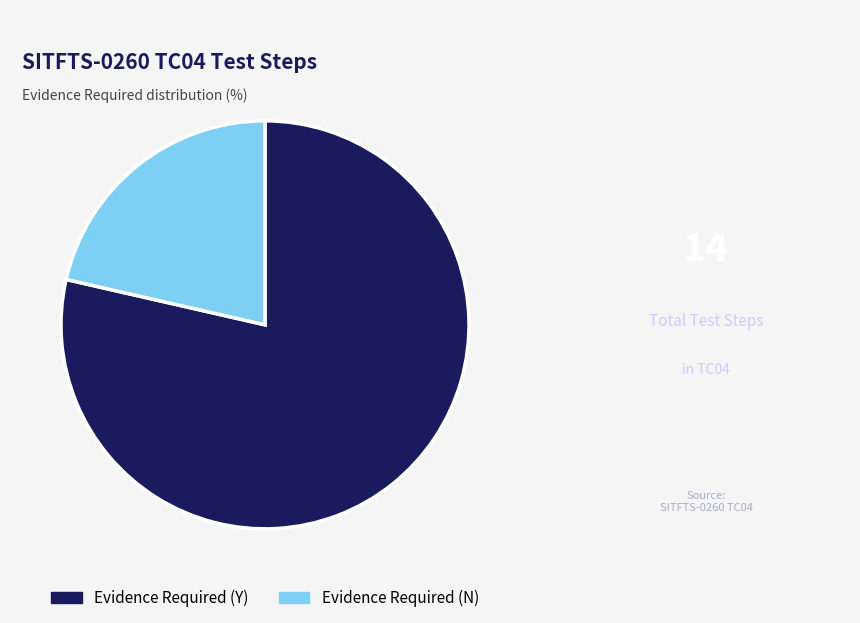

Between Evidence Required (Y) and Evidence Required (N), which is larger?

Evidence Required (Y)